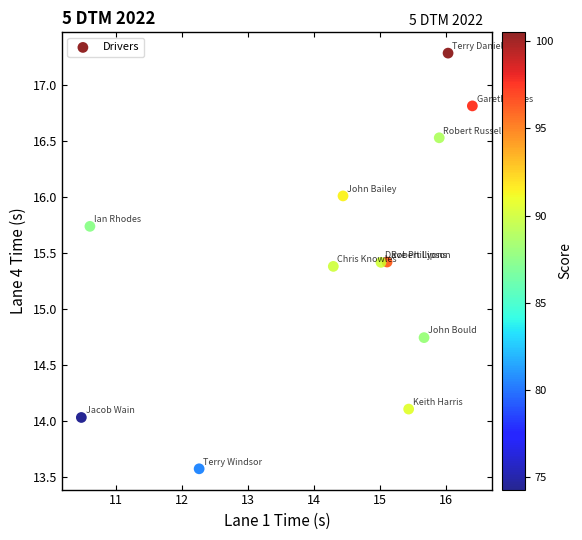

What is the range of Y values (max minus min)?

3.7